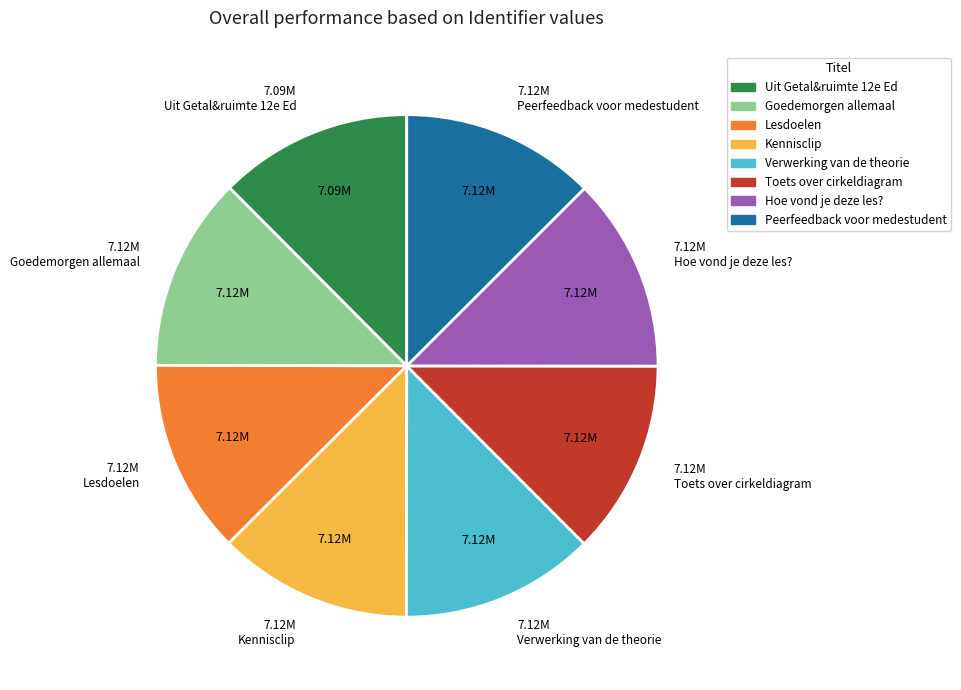

Approximately how many times larger is the value at Uit Getal&ruimte 12e Ed compared to Lesdoelen?

1.0